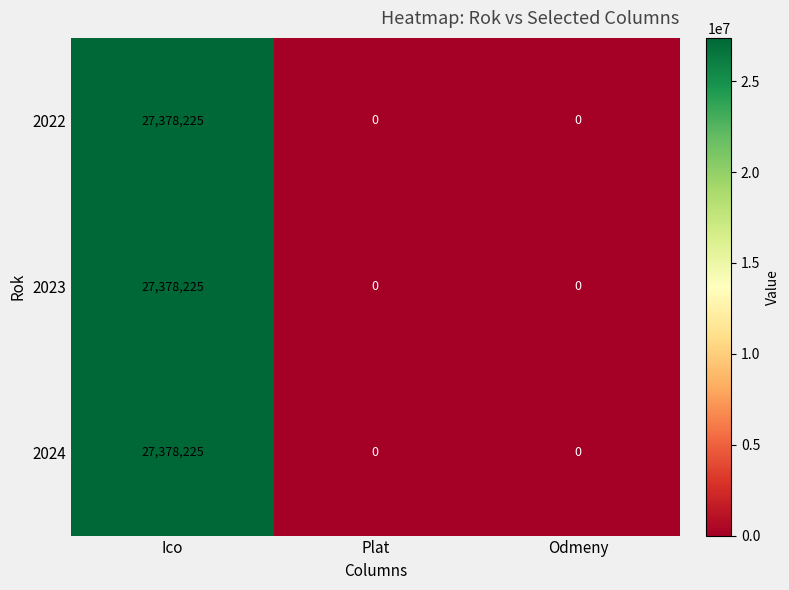

True or false: 2023 has a value of 27378225 at Ico.

True